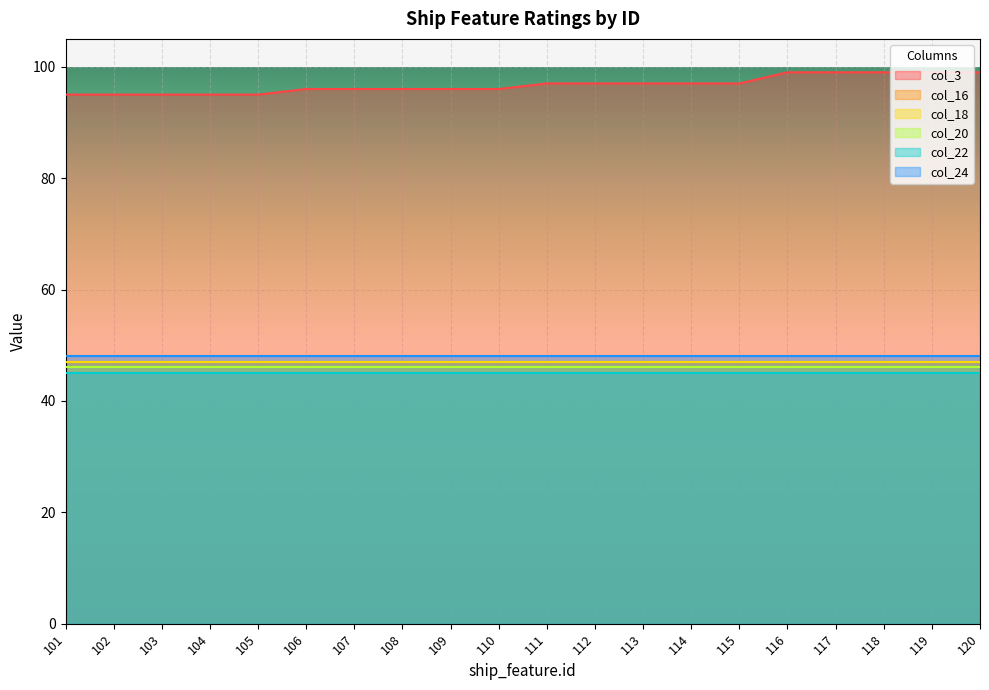

At which category is the sum across all series the highest?

116